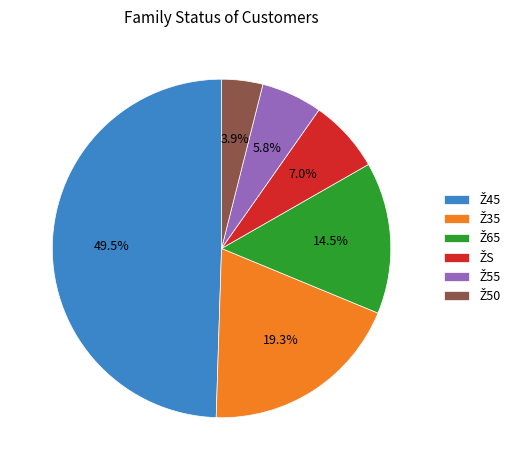

Is there a majority slice in this chart?

No